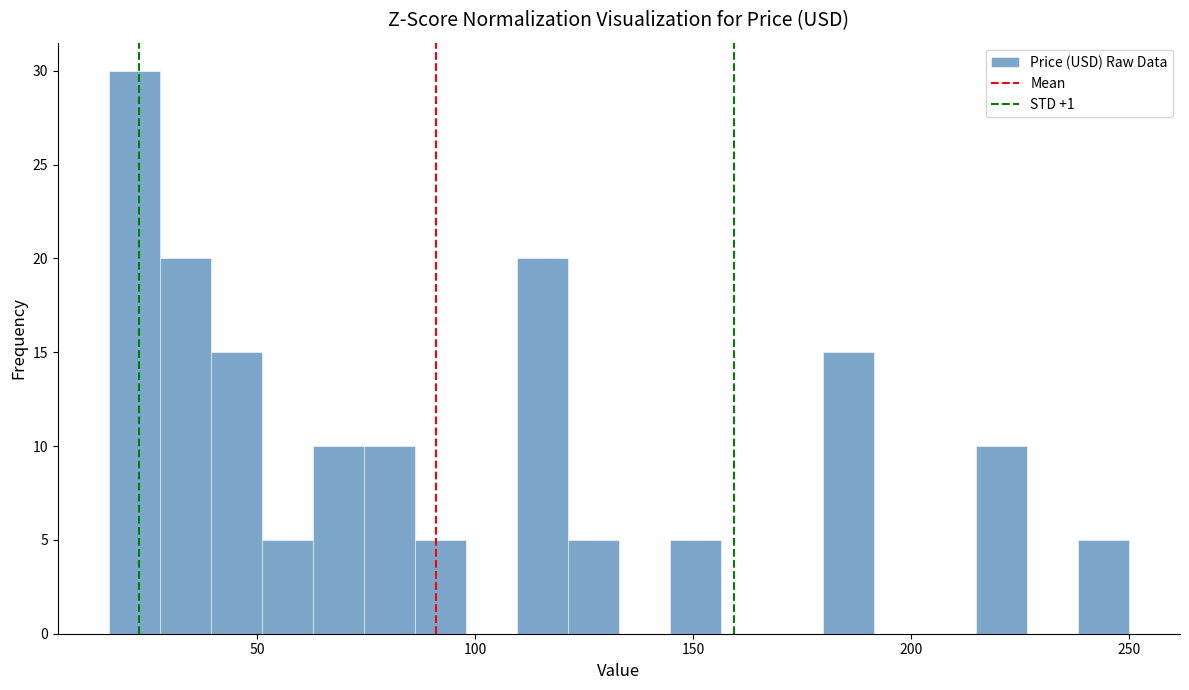

Around what value on the x-axis is the tallest bar? Give the approximate position of its centre, as read against the axis.

20